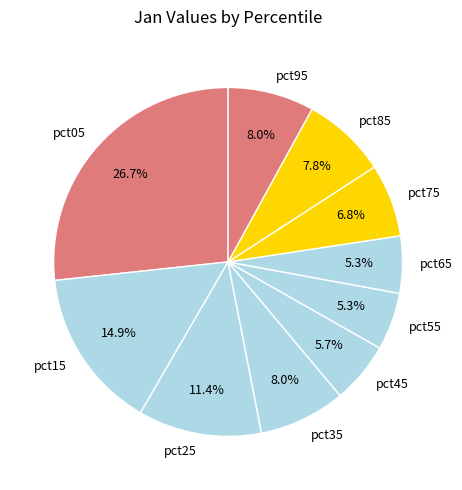

Is the sum of pct35 and pct15 greater than half?

No